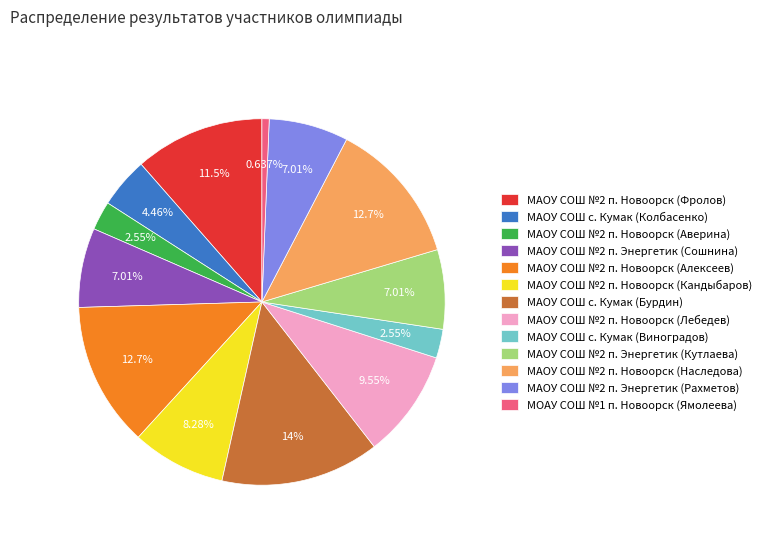

True or false: МАОУ СОШ №2 п. Энергетик (Кутлаева) accounts for 7% of the total.

True